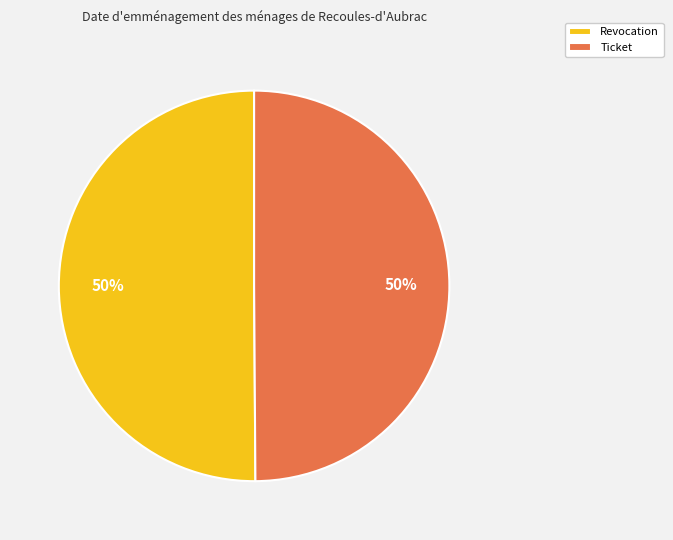

How many segments does this pie chart have?

2